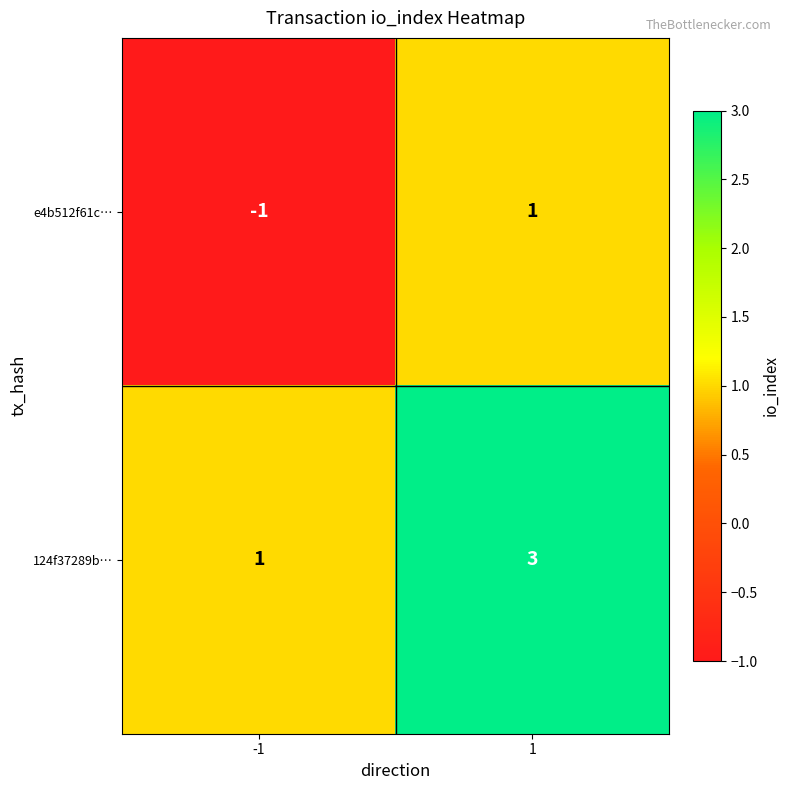

What value does the 124f37289b… series have at 1?

3